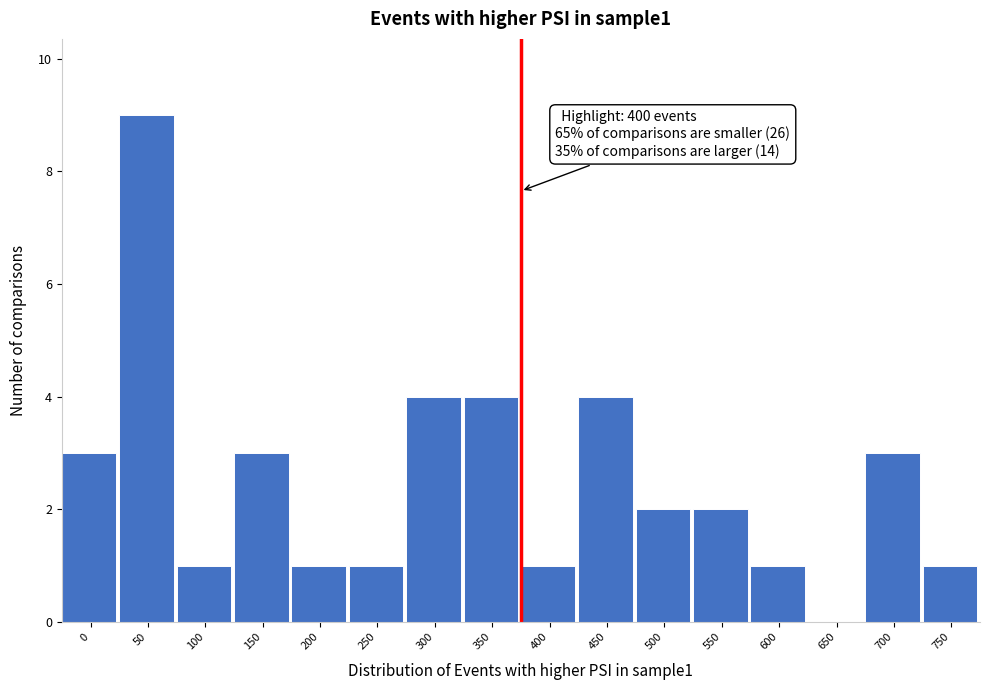

Reading right to left, transcribe all the data shown in this chart.

750=1	700=3	650=0	600=1	550=2	500=2	450=4	400=1	350=4	300=4	250=1	200=1	150=3	100=1	50=9	0=3